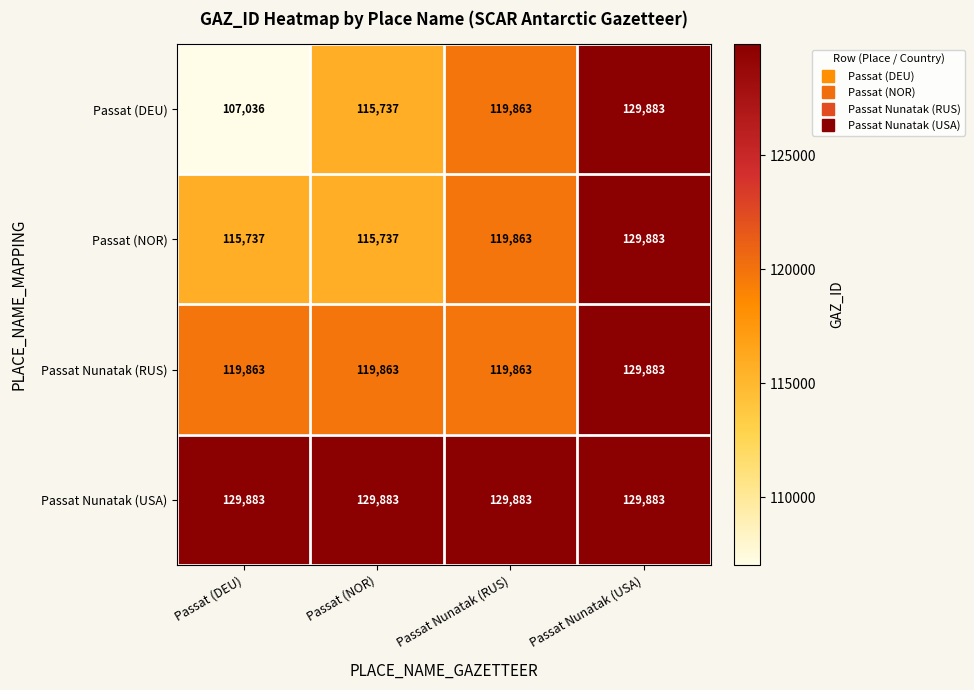

True or false: Passat (DEU) has a value of 129883 at Passat Nunatak (USA).

True